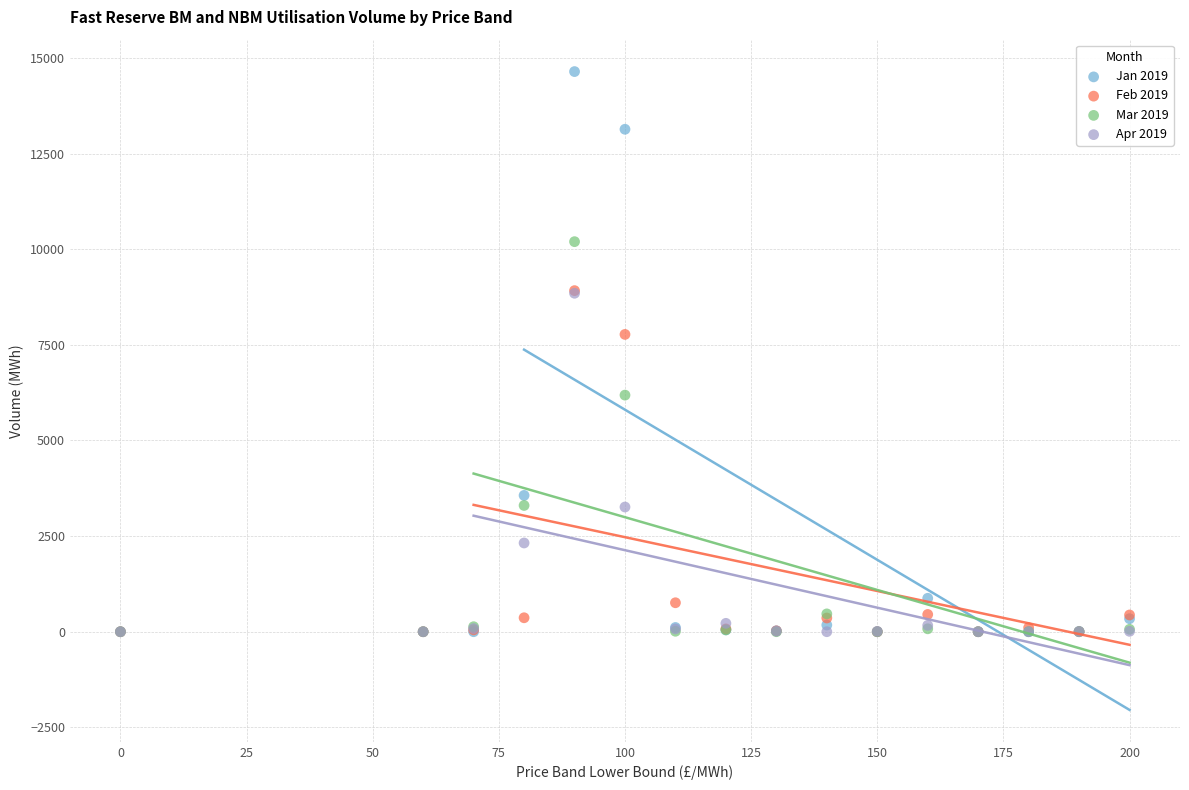

In the Mar 2019 series, what Y value is closest to 5099?

6185.9